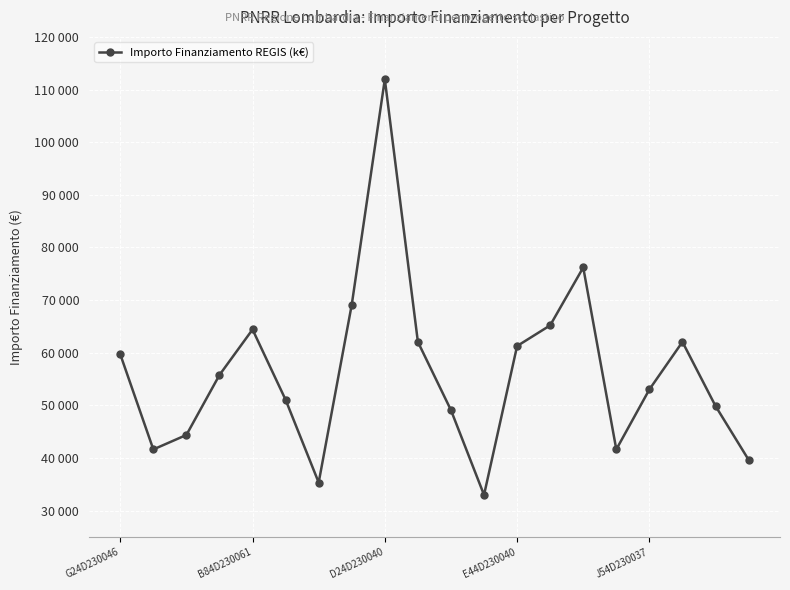

Is this an area chart (filled region under the line)?

No